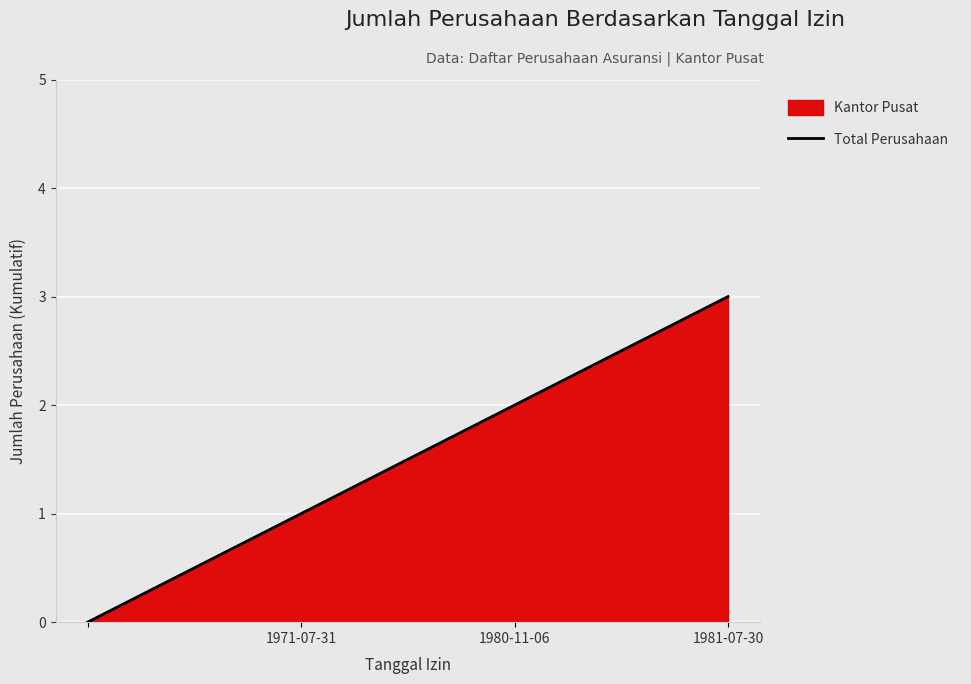

What is the greatest value displayed?

3